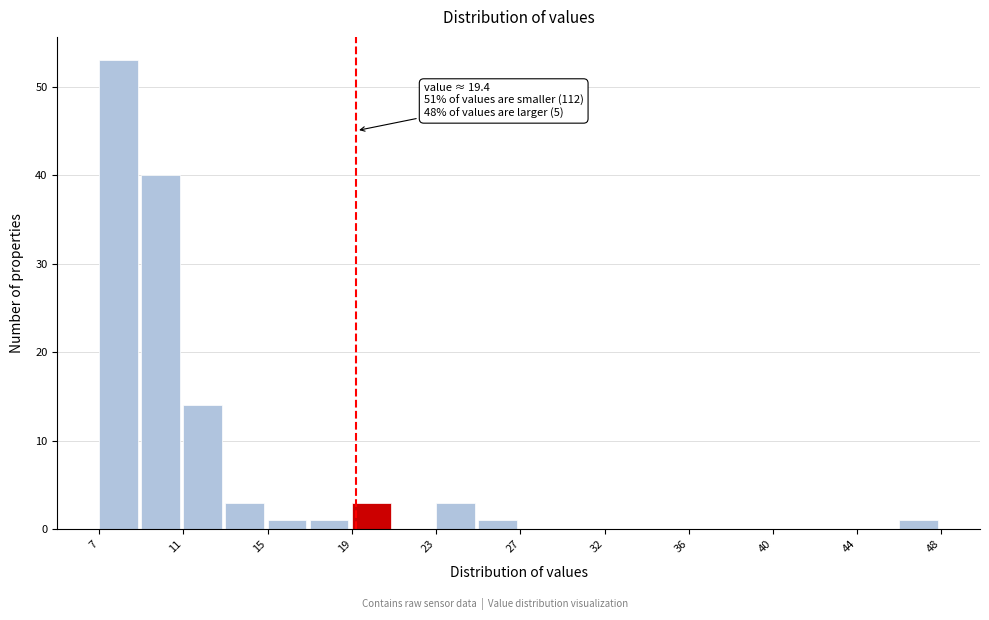

Over which range of the x-axis is the bar tallest?

7.0 to 9.0